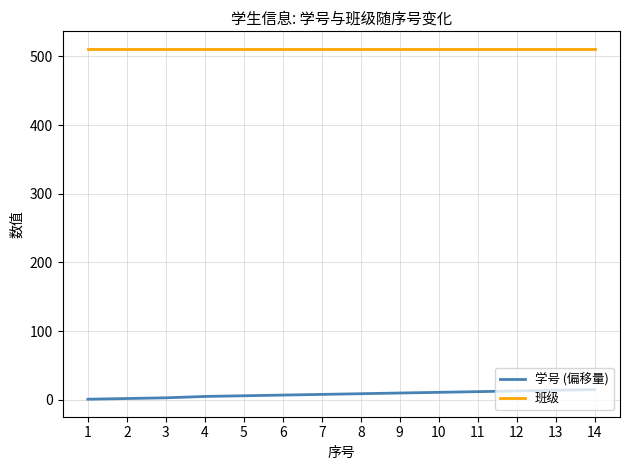

True or false: 班级 and 学号 (偏移量) cross at least once.

False